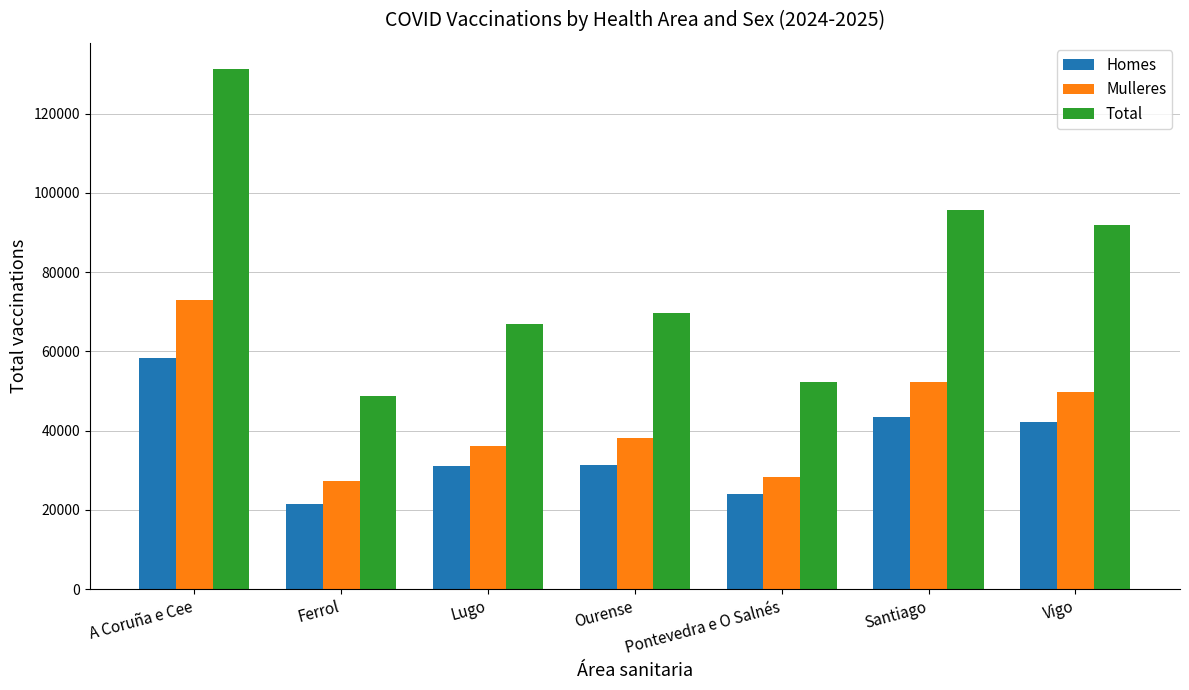

What is the label of the 2nd bar from the right?

Santiago